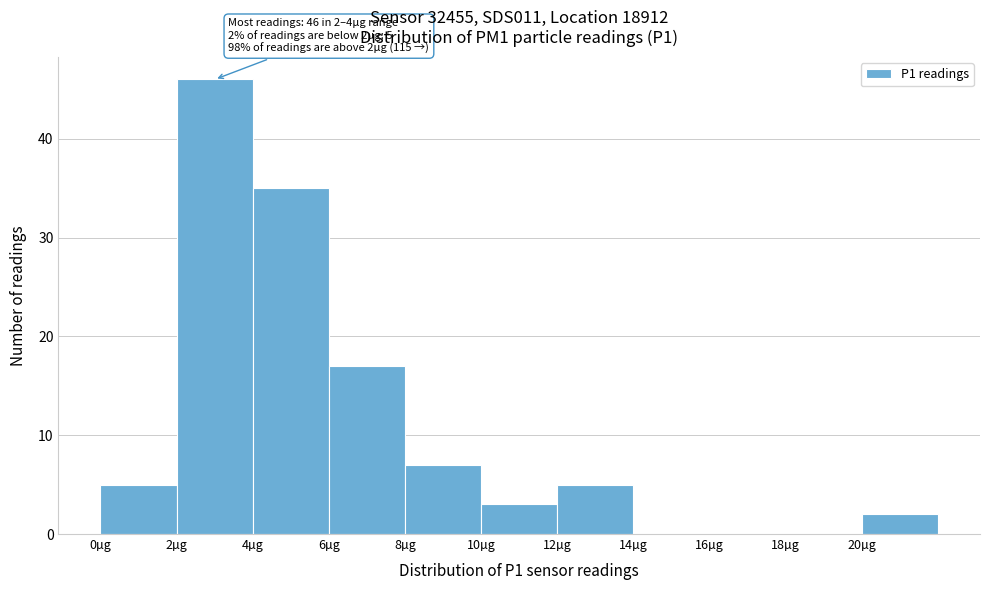

Over which range of the x-axis is the bar tallest?

2 to 4